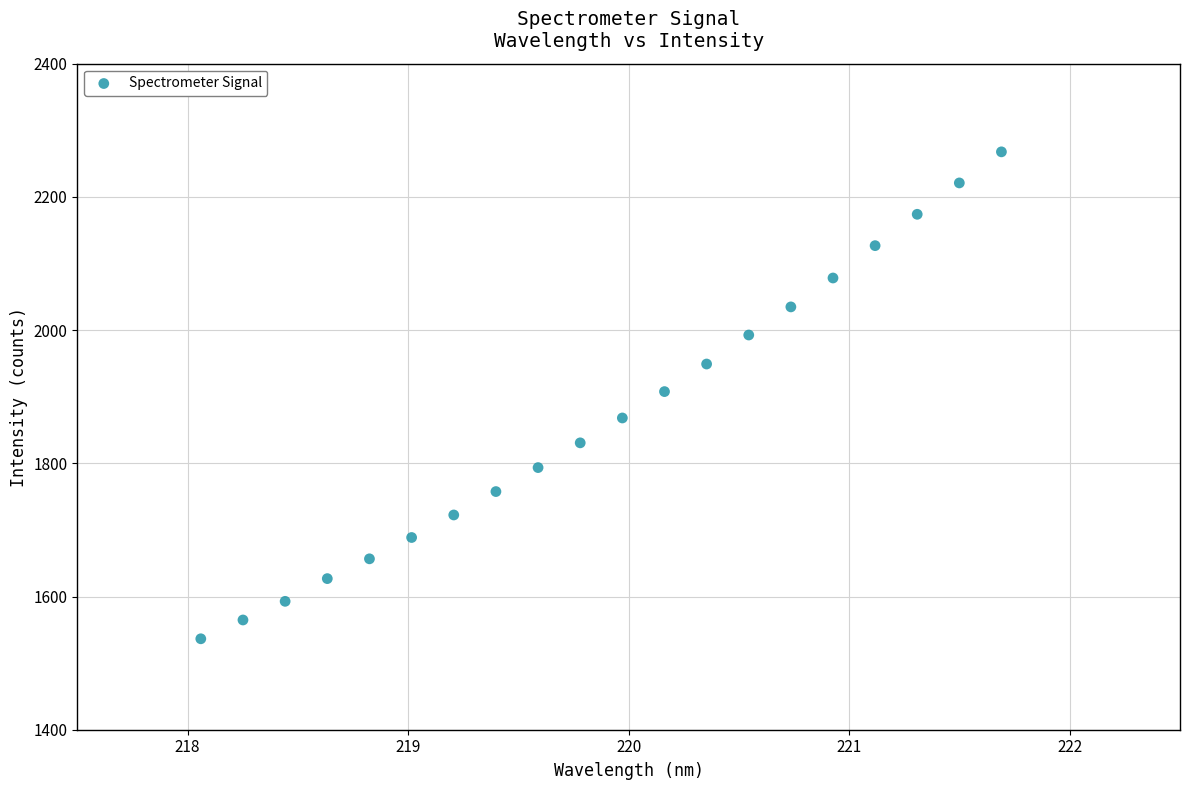

What is the range of X values (max minus min)?

3.6